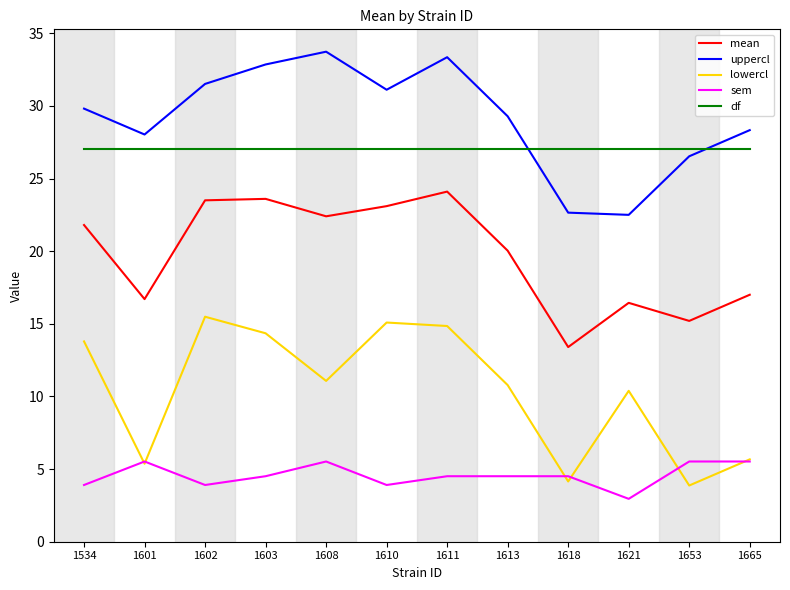

At which category is the sum across all series the highest?

1611